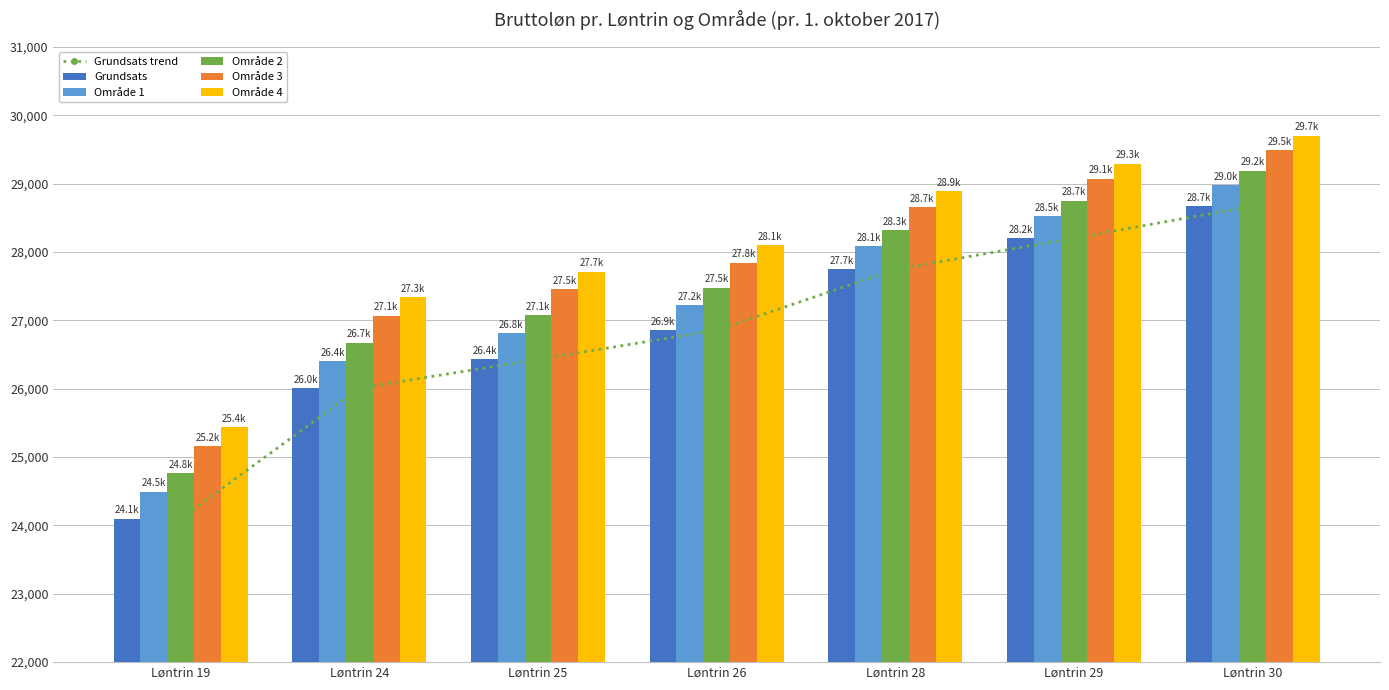

What is the difference between the Område 3 values at Løntrin 29 and Løntrin 25?

1617.6